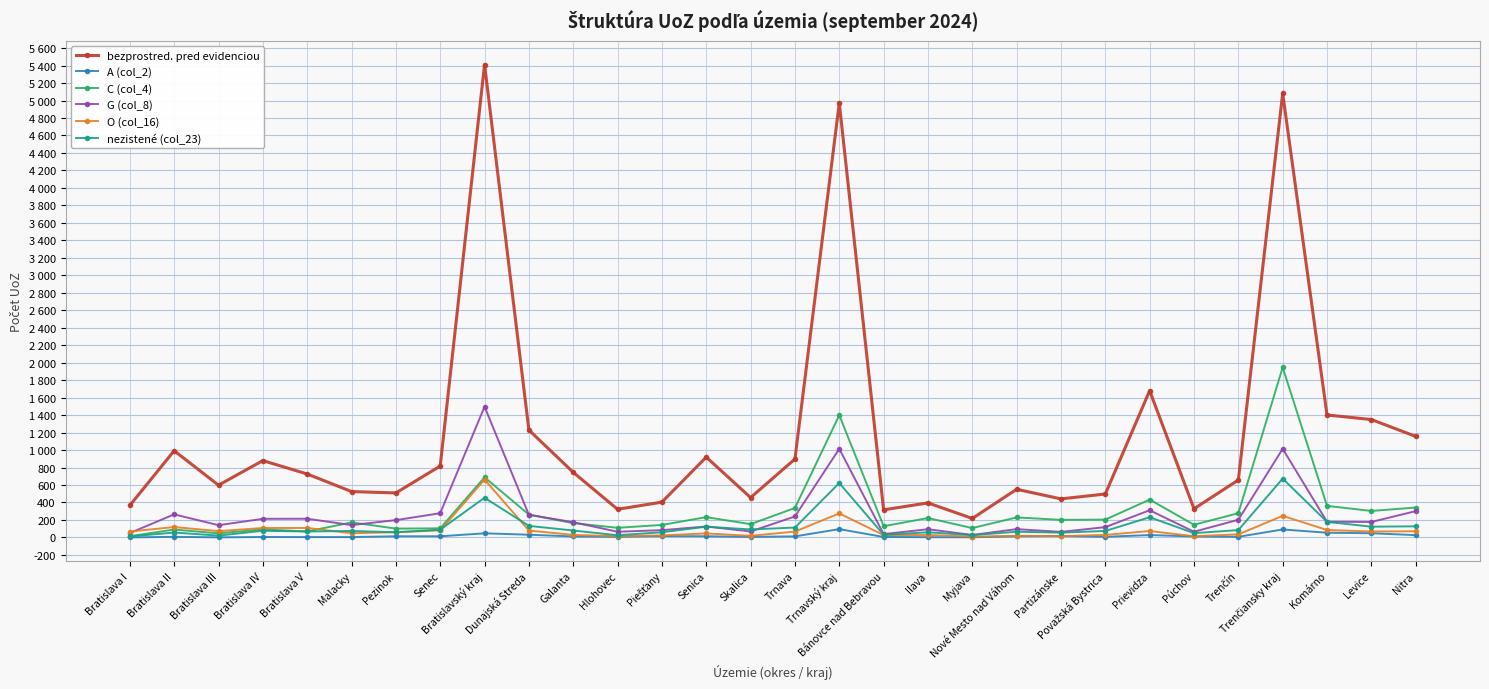

What are all the series names shown in the legend?

bezprostred. pred evidenciou, A (col_2), C (col_4), G (col_8), O (col_16), nezistené (col_23)